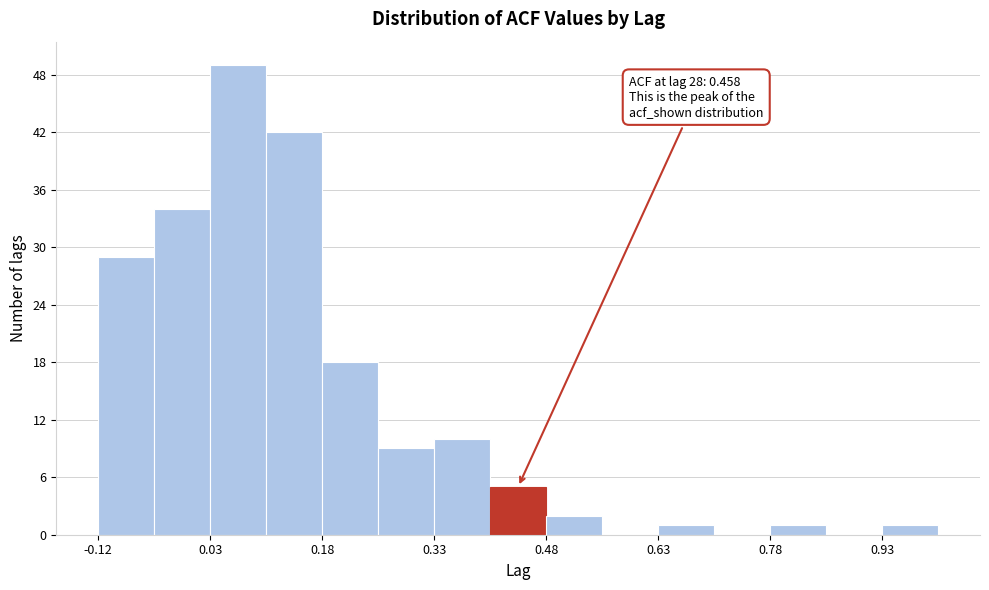

Read against the x-axis, roughly where is the centre of the tallest bar?

0.08